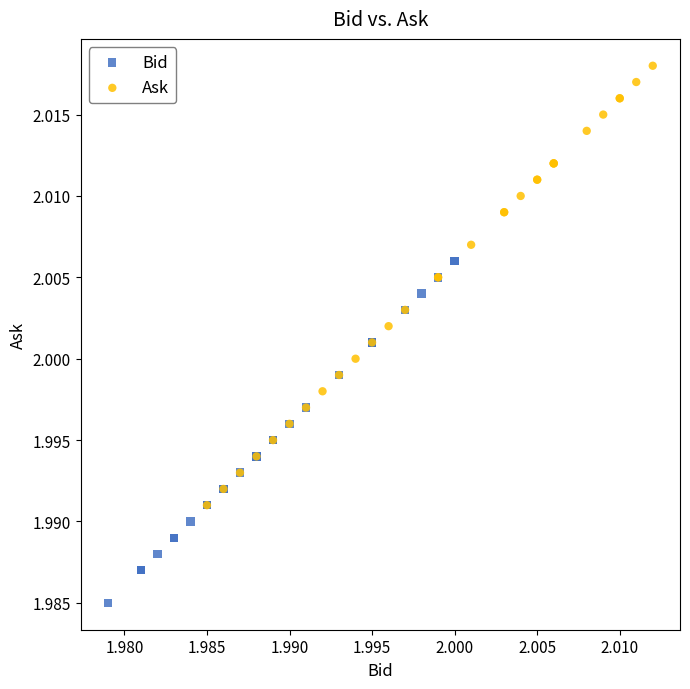

Which series has the widest spread of Y values?

Ask